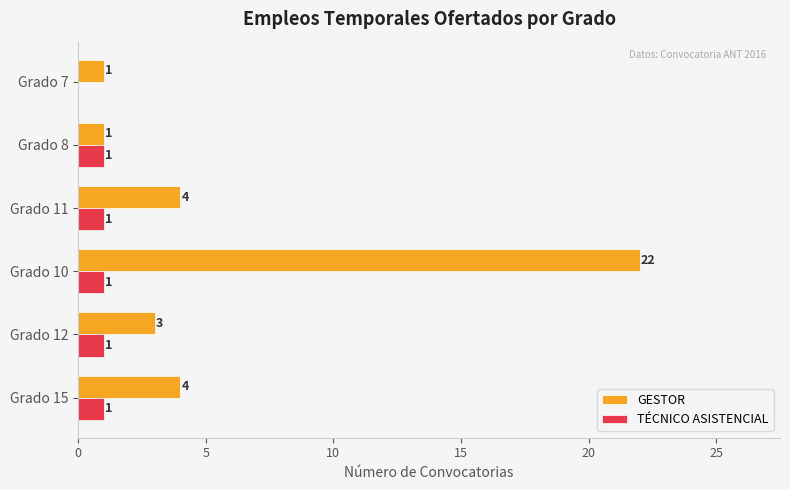

At which category is the sum across all series the highest?

Grado 10